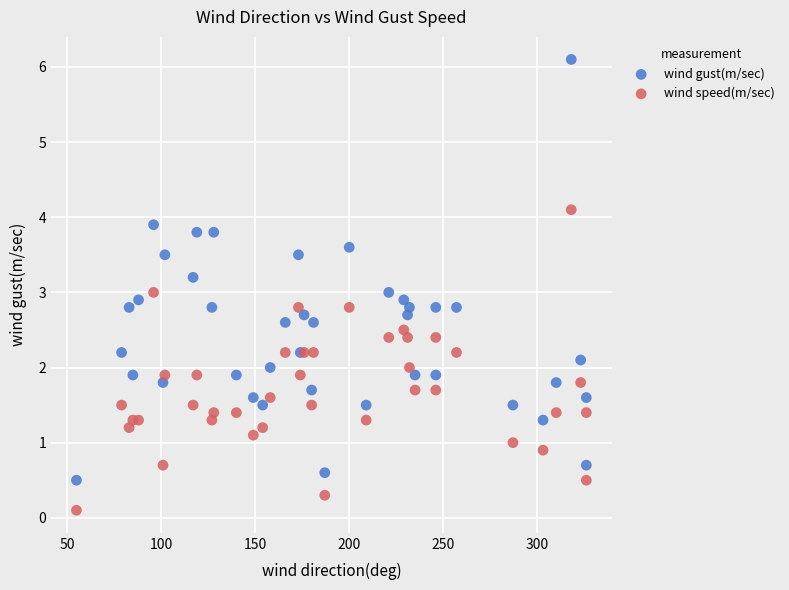

What is the X range (max minus min) for the scatter plot?

271.0